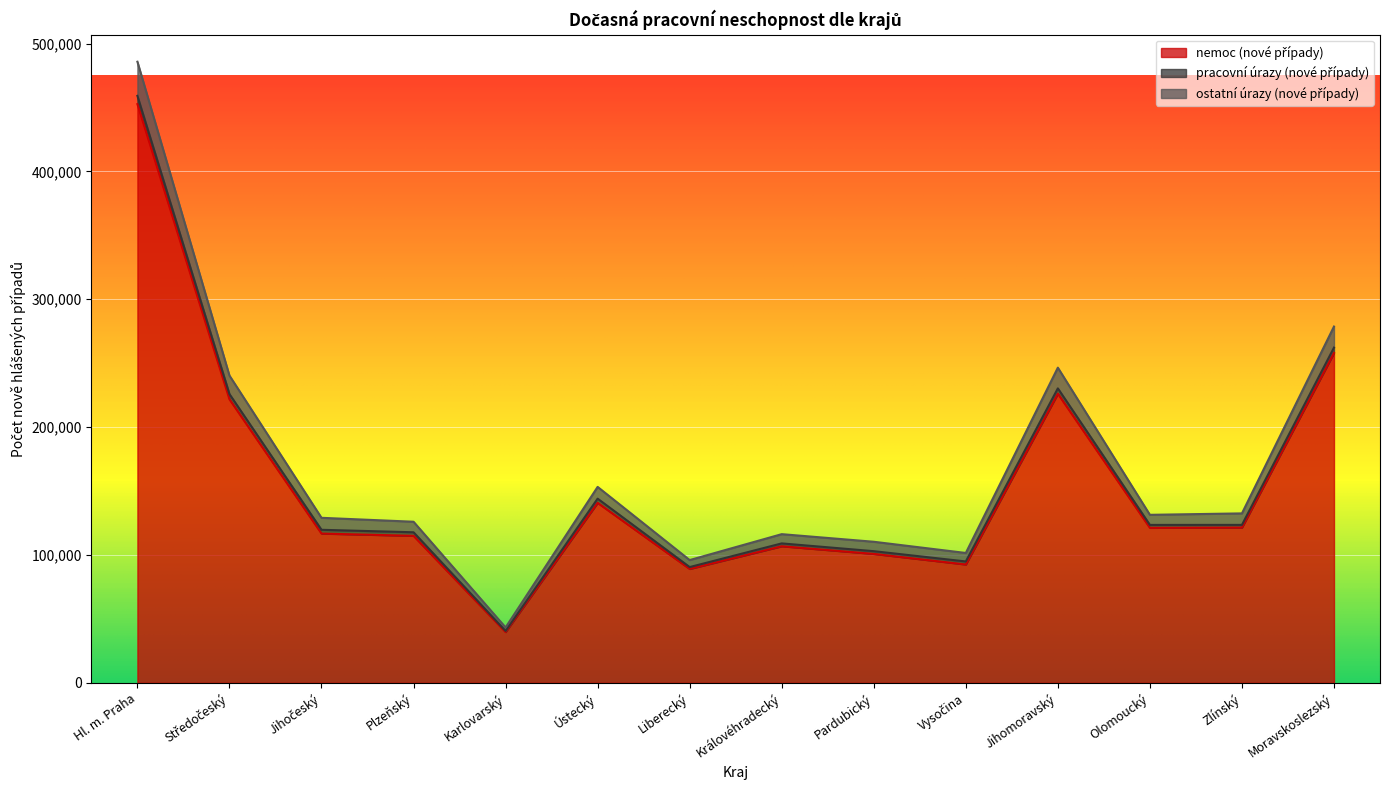

How many categories are shown in the chart?

14